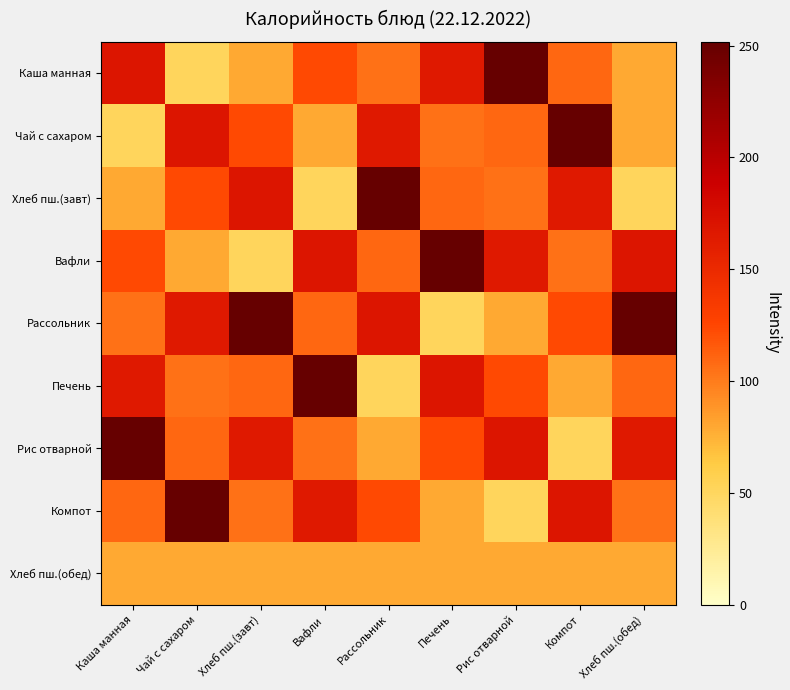

Reading left to right, list all the values displayed in this chart.

Каша манная: Каша манная=168.7	Чай с сахаром=51.9	Хлеб пш.(завт)=79.5	Вафли=123.5	Рассольник=105.0	Печень=165.0	Рис отварной=251.6	Компот=110.0	Хлеб пш.(обед)=79.5
Чай с сахаром: Каша манная=51.9	Чай с сахаром=168.7	Хлеб пш.(завт)=123.5	Вафли=79.5	Рассольник=165.0	Печень=105.0	Рис отварной=110.0	Компот=251.6	Хлеб пш.(обед)=79.5
Хлеб пш.(завт): Каша манная=79.5	Чай с сахаром=123.5	Хлеб пш.(завт)=168.7	Вафли=51.9	Рассольник=251.6	Печень=110.0	Рис отварной=105.0	Компот=165.0	Хлеб пш.(обед)=51.9
Вафли: Каша манная=123.5	Чай с сахаром=79.5	Хлеб пш.(завт)=51.9	Вафли=168.7	Рассольник=110.0	Печень=251.6	Рис отварной=165.0	Компот=105.0	Хлеб пш.(обед)=168.7
Рассольник: Каша манная=105.0	Чай с сахаром=165.0	Хлеб пш.(завт)=251.6	Вафли=110.0	Рассольник=168.7	Печень=51.9	Рис отварной=79.5	Компот=123.5	Хлеб пш.(обед)=251.6
Печень: Каша манная=165.0	Чай с сахаром=105.0	Хлеб пш.(завт)=110.0	Вафли=251.6	Рассольник=51.9	Печень=168.7	Рис отварной=123.5	Компот=79.5	Хлеб пш.(обед)=110.0
Рис отварной: Каша манная=251.6	Чай с сахаром=110.0	Хлеб пш.(завт)=165.0	Вафли=105.0	Рассольник=79.5	Печень=123.5	Рис отварной=168.7	Компот=51.9	Хлеб пш.(обед)=165.0
Компот: Каша манная=110.0	Чай с сахаром=251.6	Хлеб пш.(завт)=105.0	Вафли=165.0	Рассольник=123.5	Печень=79.5	Рис отварной=51.9	Компот=168.7	Хлеб пш.(обед)=105.0
Хлеб пш.(обед): Каша манная=79.5	Чай с сахаром=79.5	Хлеб пш.(завт)=79.5	Вафли=79.5	Рассольник=79.5	Печень=79.5	Рис отварной=79.5	Компот=79.5	Хлеб пш.(обед)=79.5